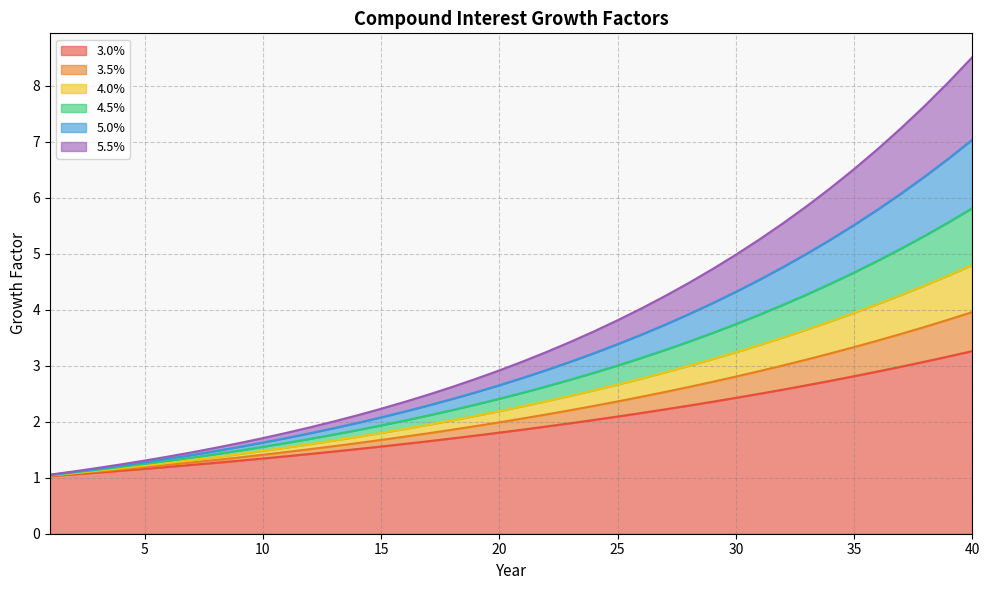

What is the sum of all 3.5% values?

87.5